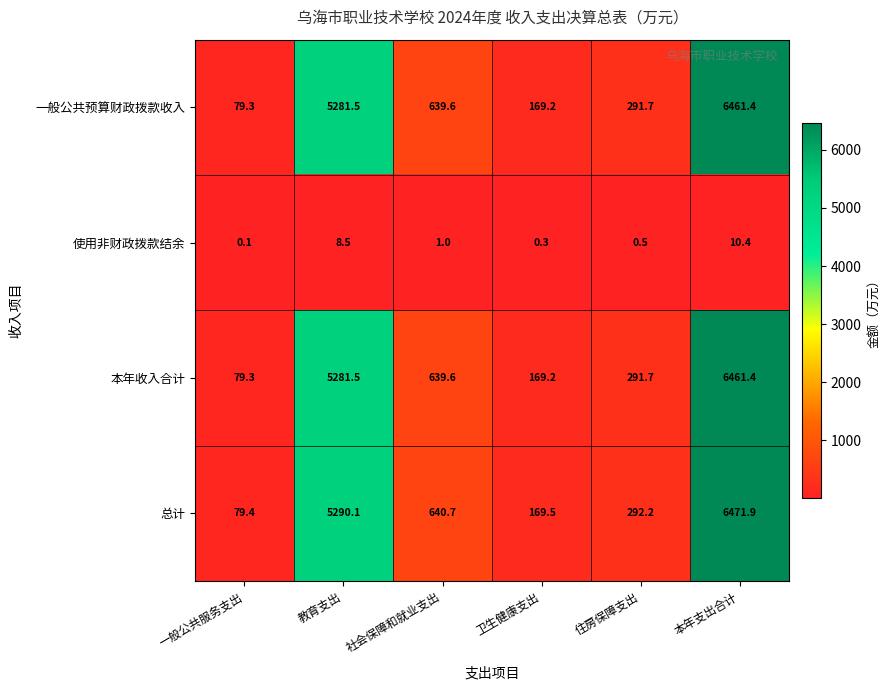

List the labels in order of 一般公共预算财政拨款收入 value, largest first.

本年支出合计, 教育支出, 社会保障和就业支出, 住房保障支出, 卫生健康支出, 一般公共服务支出